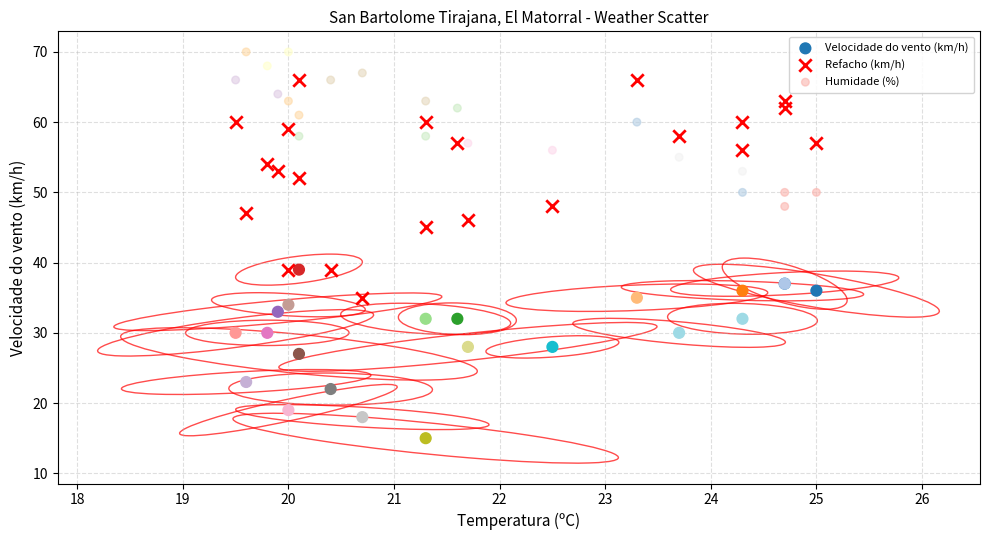

Which series reaches the maximum Y coordinate?

Humidade (%)